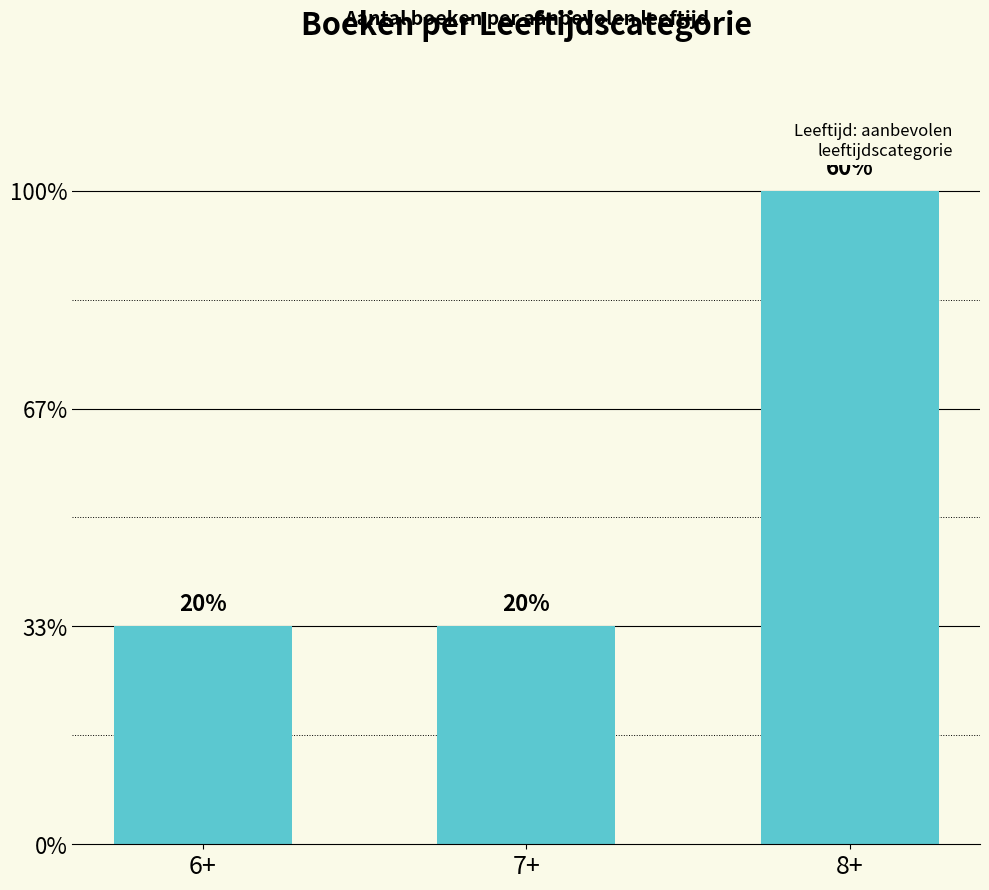

The chart shows a value of 0 at 7+. True or false?

False